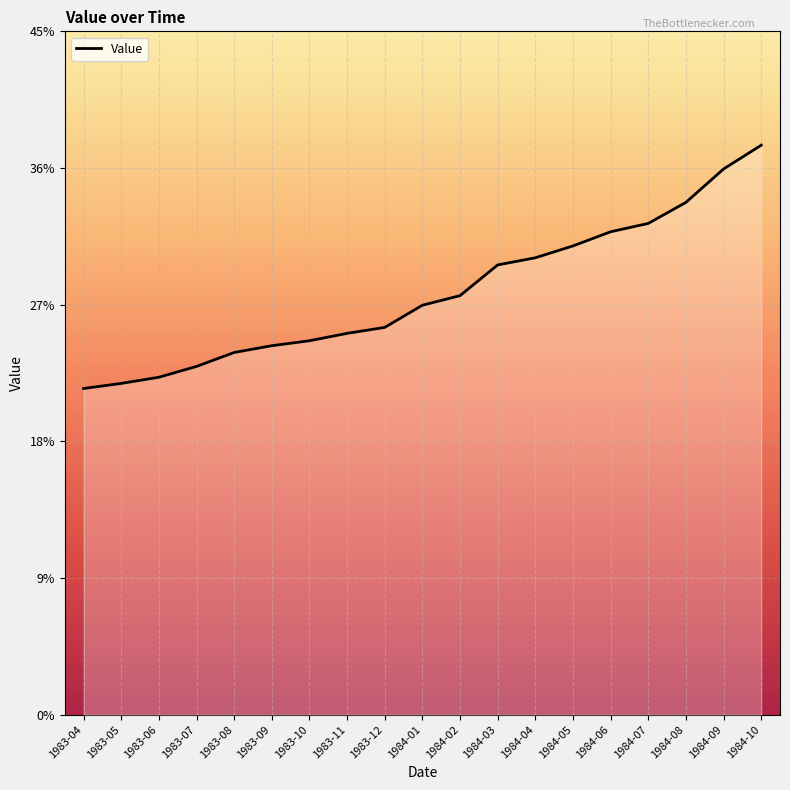

What is the label of the 3rd point from the right?

1984-08